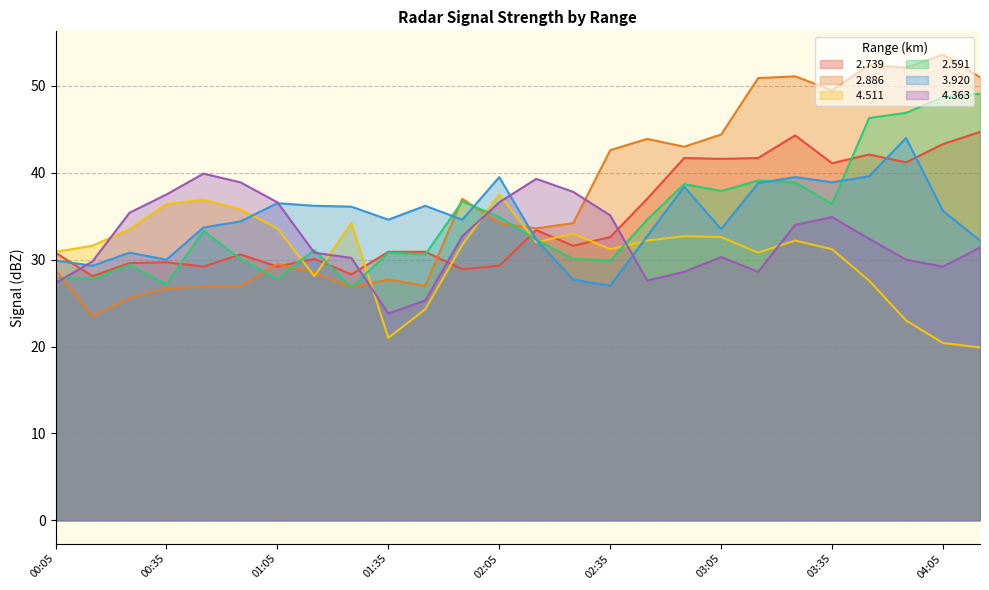

Reading left to right, extract all data points from this chart.

  2.739: 30.8	28.1	29.6	29.7	29.2	30.6	29.2	30.1	28.3	30.9	30.9	28.9	29.3	33.4	31.6	32.6	37.0	41.7	41.6	41.7	44.3	41.1	42.1	41.2	43.3	44.7
  2.886: 28.8	23.5	25.6	26.7	26.9	26.9	29.5	28.5	26.8	27.7	27.0	37.0	34.2	33.6	34.2	42.6	43.9	43.0	44.4	50.9	51.1	49.5	52.4	52.1	53.6	51.0
  4.511: 30.9	31.6	33.5	36.4	36.9	35.8	33.6	28.1	34.2	21.0	24.3	31.7	37.5	32.0	33.0	31.2	32.2	32.7	32.6	30.8	32.2	31.2	27.6	23.0	20.4	19.9
  2.591: 27.9	27.8	29.4	27.2	33.3	30.1	27.8	31.1	26.8	30.8	30.6	36.7	34.9	32.3	30.1	29.9	34.6	38.7	37.9	39.1	38.9	36.4	46.3	46.9	48.7	49.1
  3.920: 29.9	29.3	30.8	30.0	33.7	34.4	36.5	36.2	36.1	34.6	36.2	34.6	39.5	32.3	27.7	27.0	32.7	38.4	33.5	38.8	39.5	38.9	39.6	44.0	35.6	32.2
  4.363: 27.3	29.8	35.4	37.5	39.9	38.9	36.6	30.8	30.2	23.8	25.3	32.7	36.6	39.3	37.8	35.1	27.6	28.6	30.3	28.6	34.0	34.9	32.4	30.0	29.2	31.4